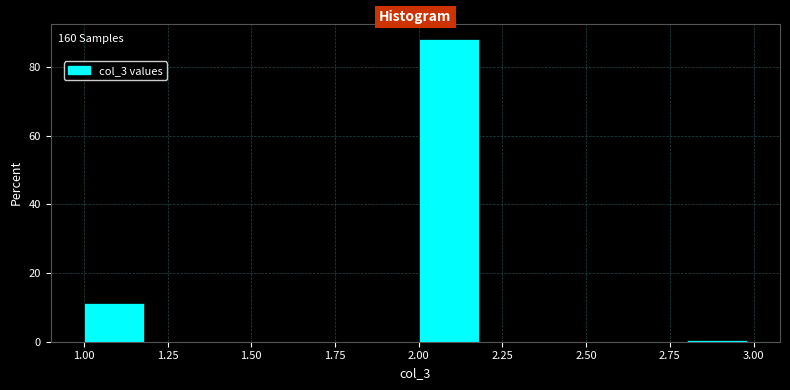

Over which range of the x-axis is the bar tallest?

2.0 to 2.2